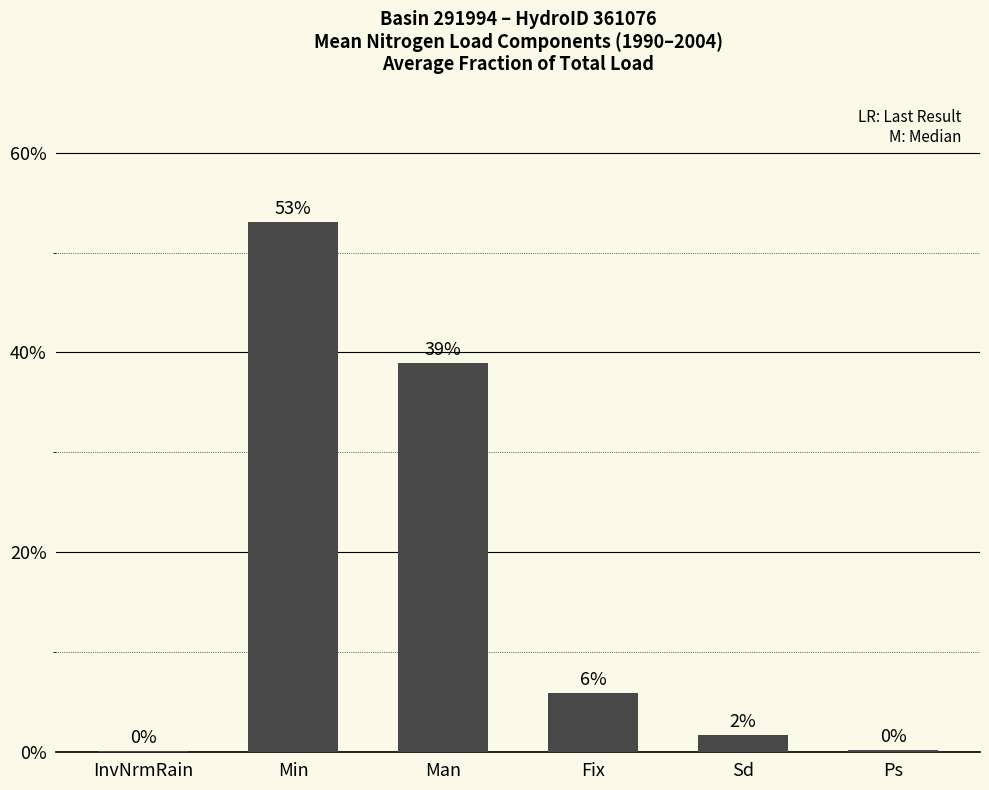

What is the label of the 2nd bar from the left?

Min